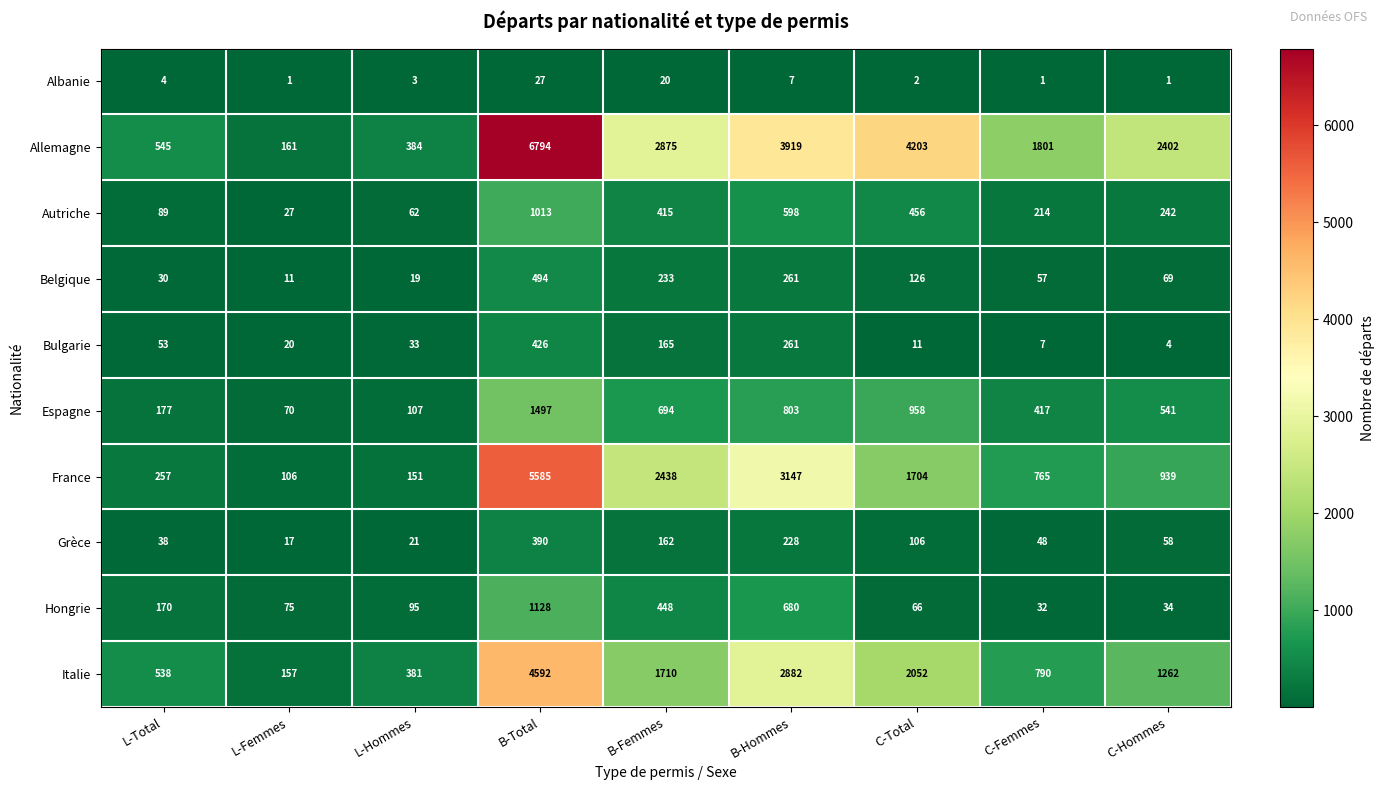

Is it true that Bulgarie equals 32 at L-Femmes?

False